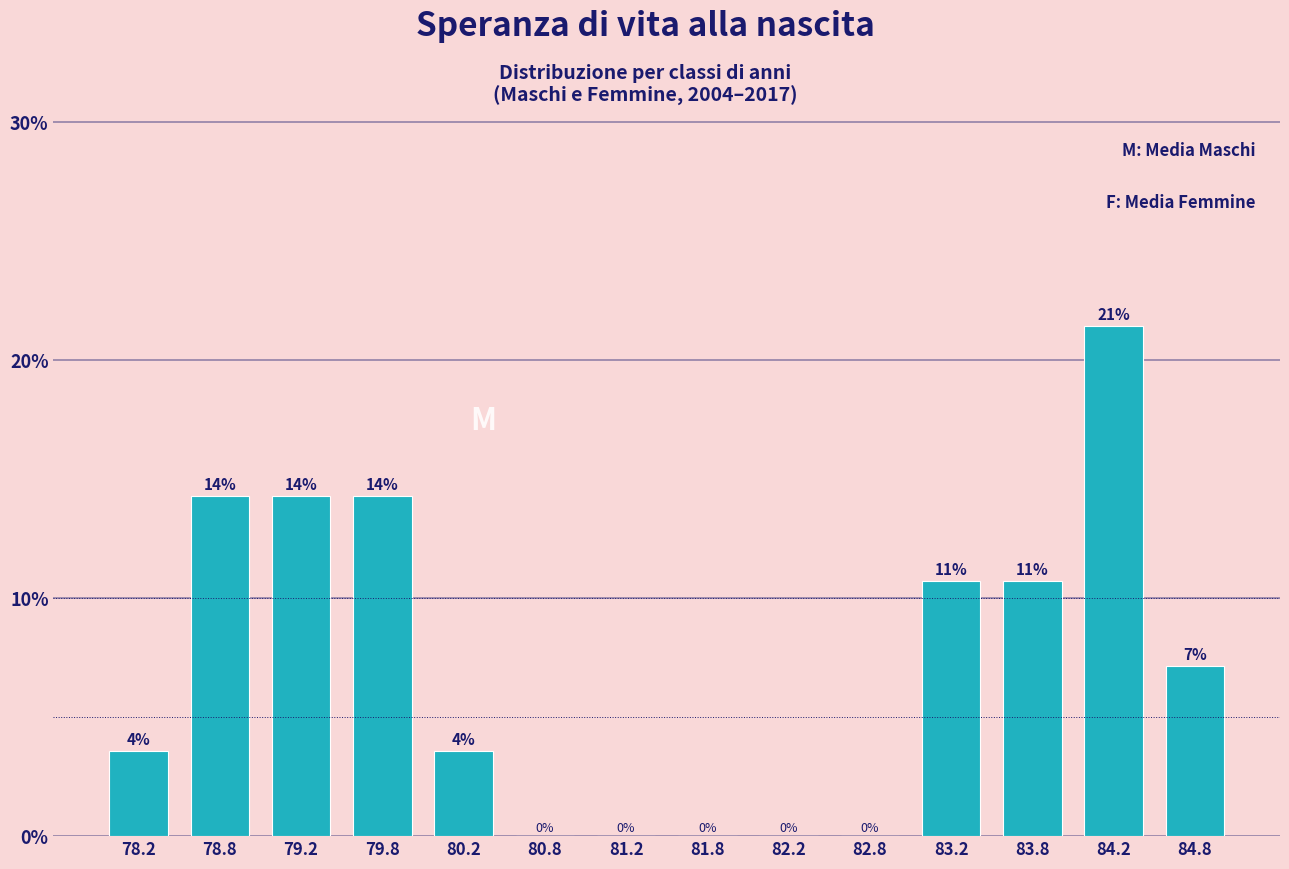

Are the bars horizontal?

No